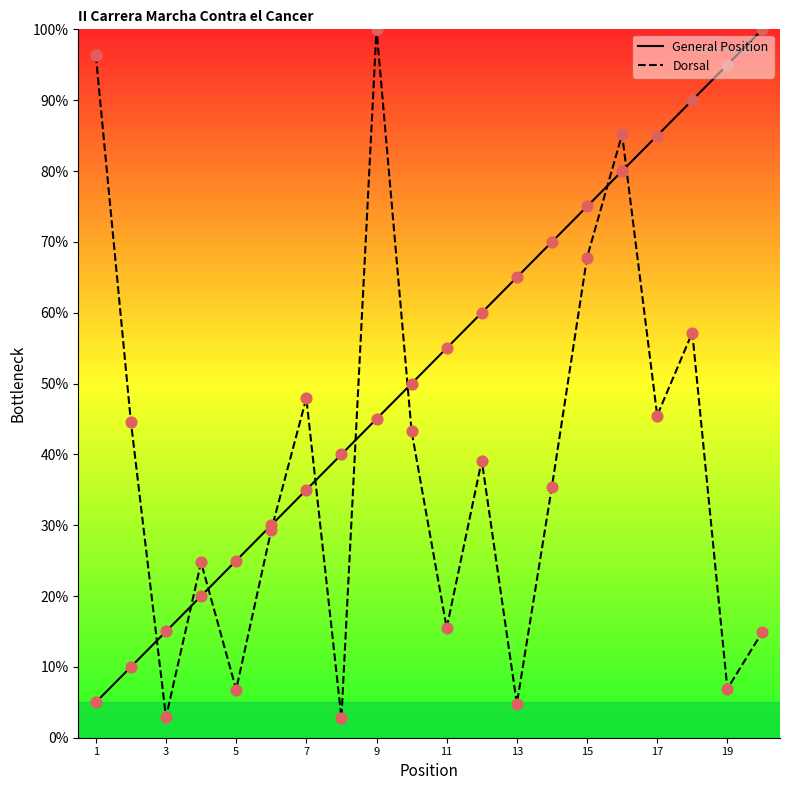

Which series contains the lowest Y value?

Dorsal